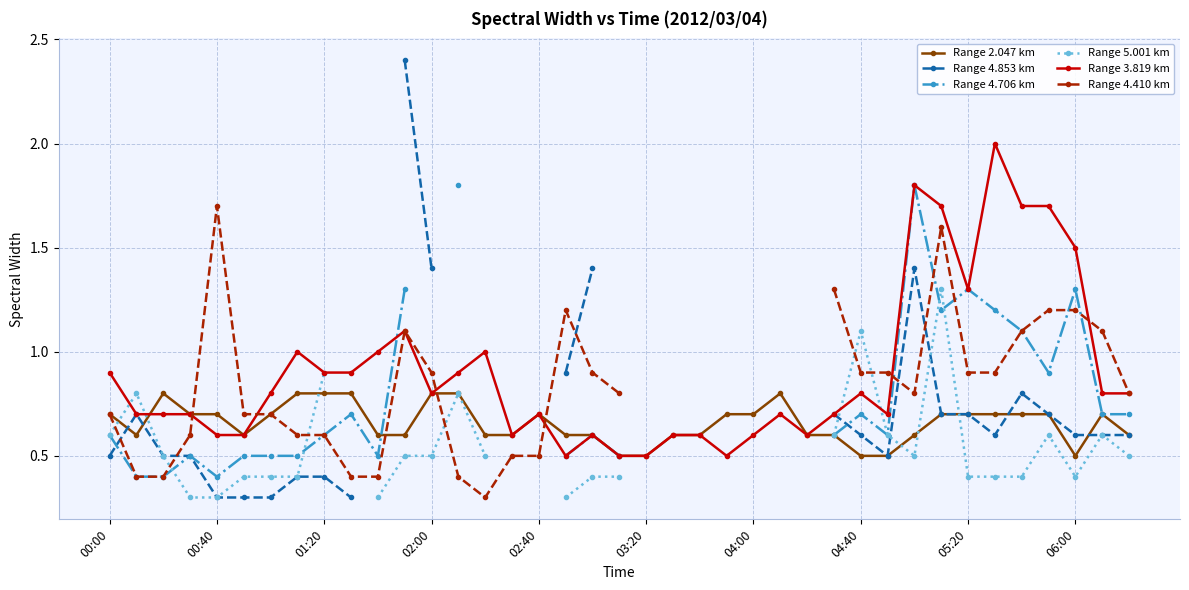

True or false: Range 3.819 km has more than 1 points higher than both neighbors.

True